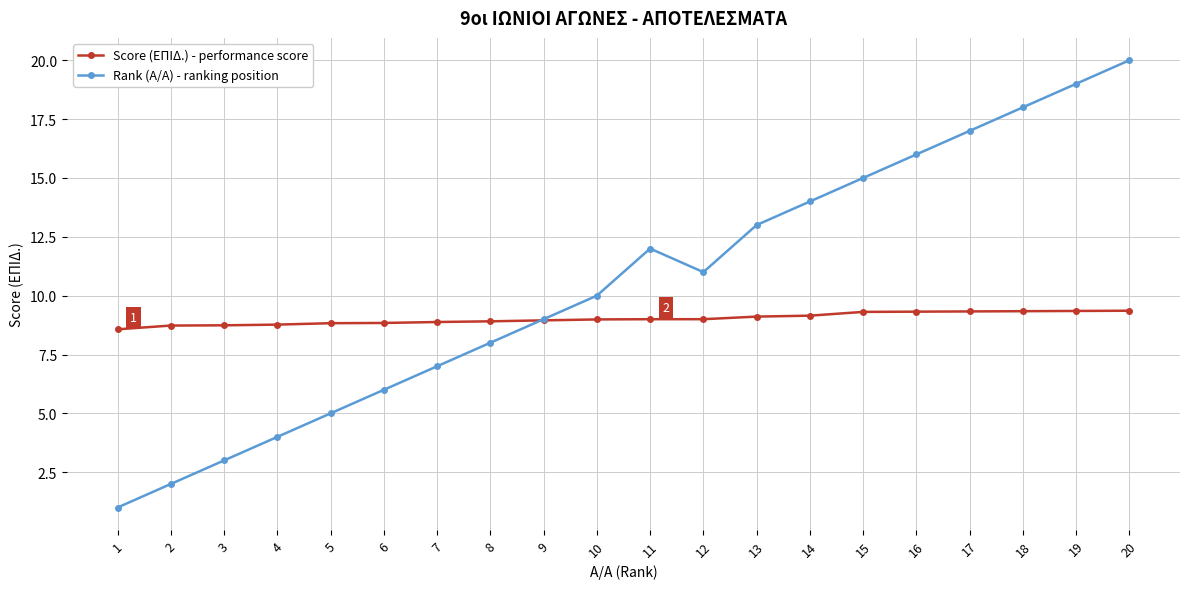

The value of Rank (Α/Α) - ranking position at 14 is 14.0. True or false?

True